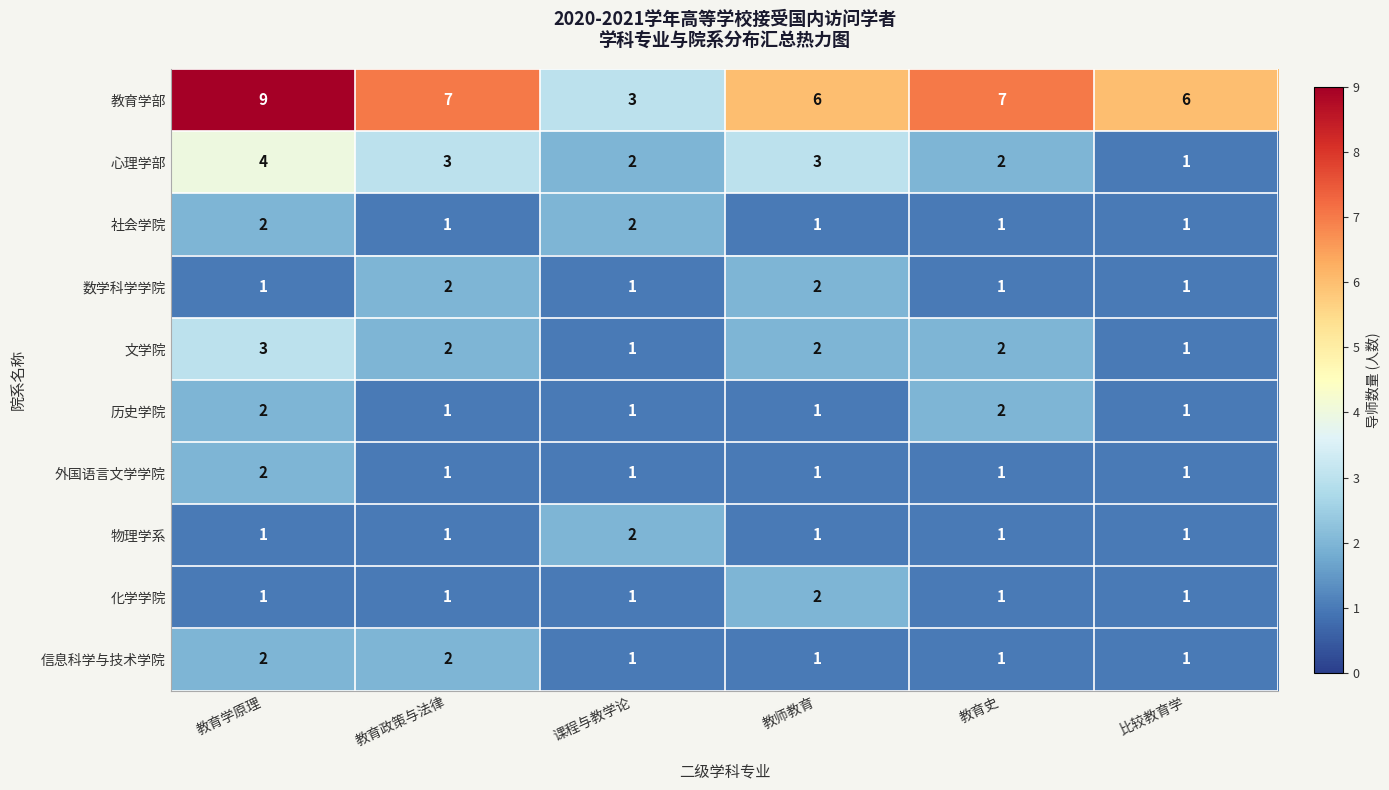

What is the sum of the 物理学系 values at 课程与教学论 and 教师教育?

3